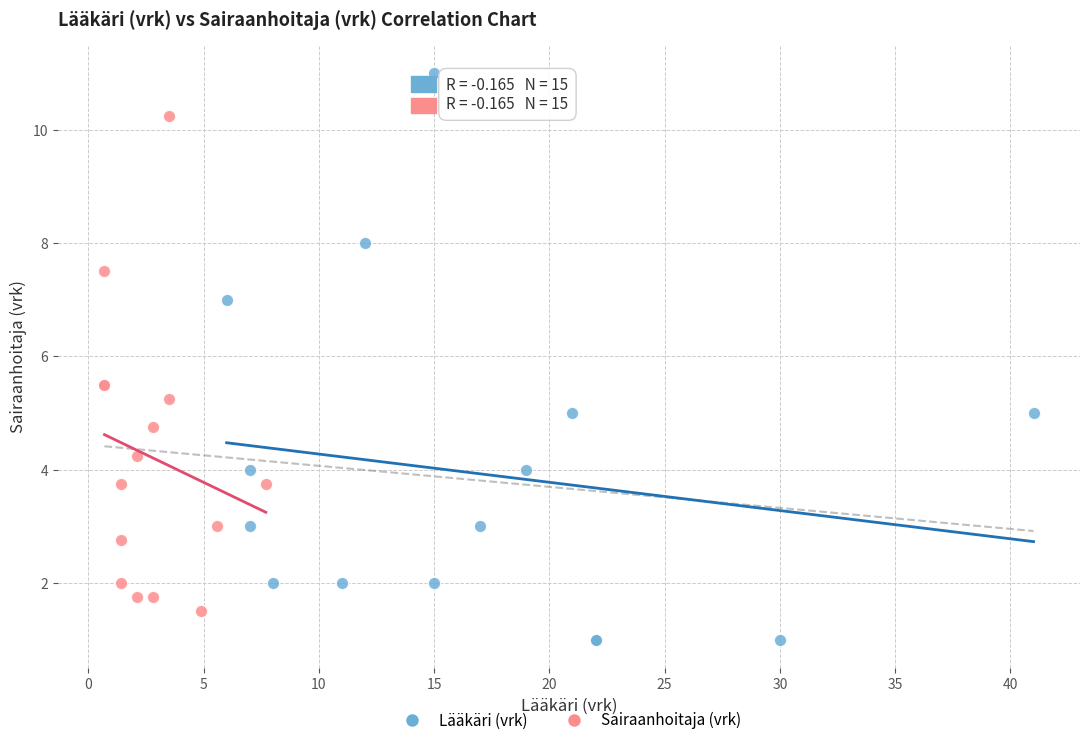

Which series contains the lowest Y value?

Lääkäri (vrk)